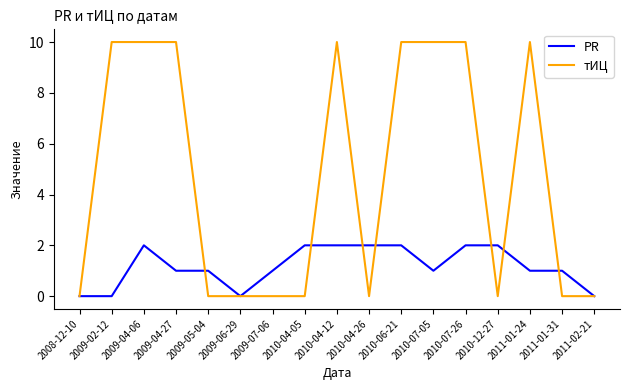

Reading left to right, what are all the values shown in this chart?

PR: 2008-12-10=0	2009-02-12=0	2009-04-06=2	2009-04-27=1	2009-05-04=1	2009-06-29=0	2009-07-06=1	2010-04-05=2	2010-04-12=2	2010-04-26=2	2010-06-21=2	2010-07-05=1	2010-07-26=2	2010-12-27=2	2011-01-24=1	2011-01-31=1	2011-02-21=0
тИЦ: 2008-12-10=0	2009-02-12=10	2009-04-06=10	2009-04-27=10	2009-05-04=0	2009-06-29=0	2009-07-06=0	2010-04-05=0	2010-04-12=10	2010-04-26=0	2010-06-21=10	2010-07-05=10	2010-07-26=10	2010-12-27=0	2011-01-24=10	2011-01-31=0	2011-02-21=0